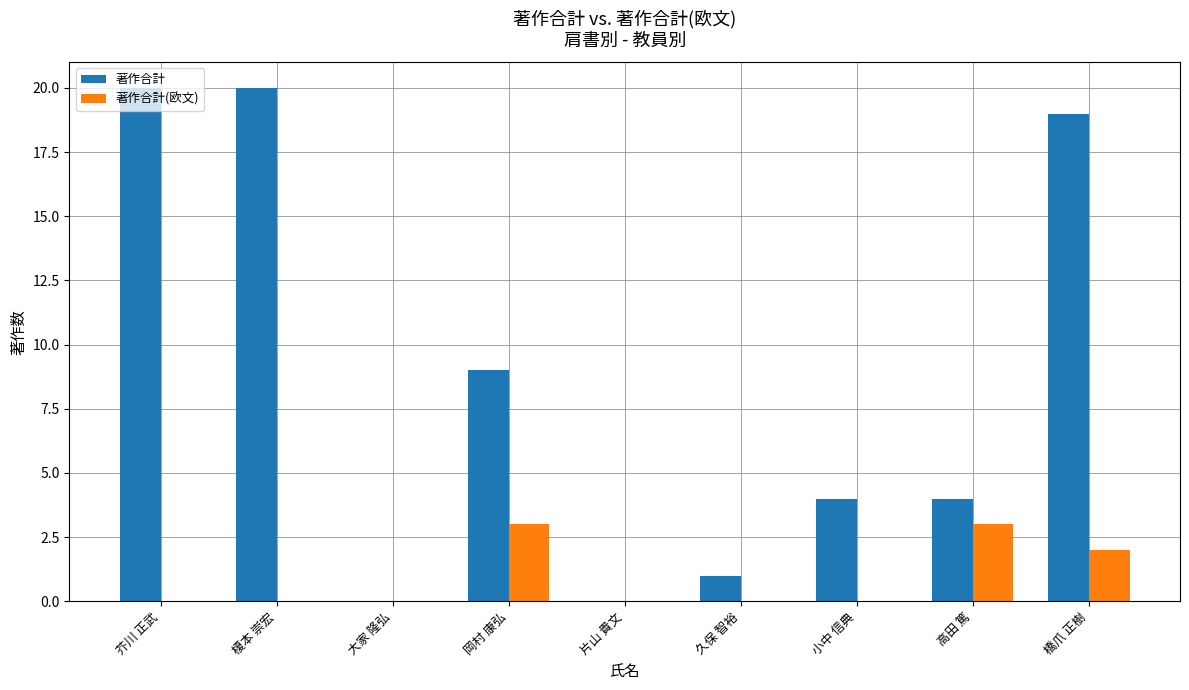

Are the bars horizontal?

No